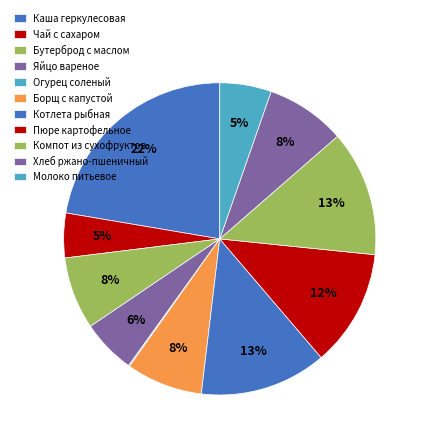

To the nearest percent, what percentage of the pie is Бутерброд с маслом?

8%